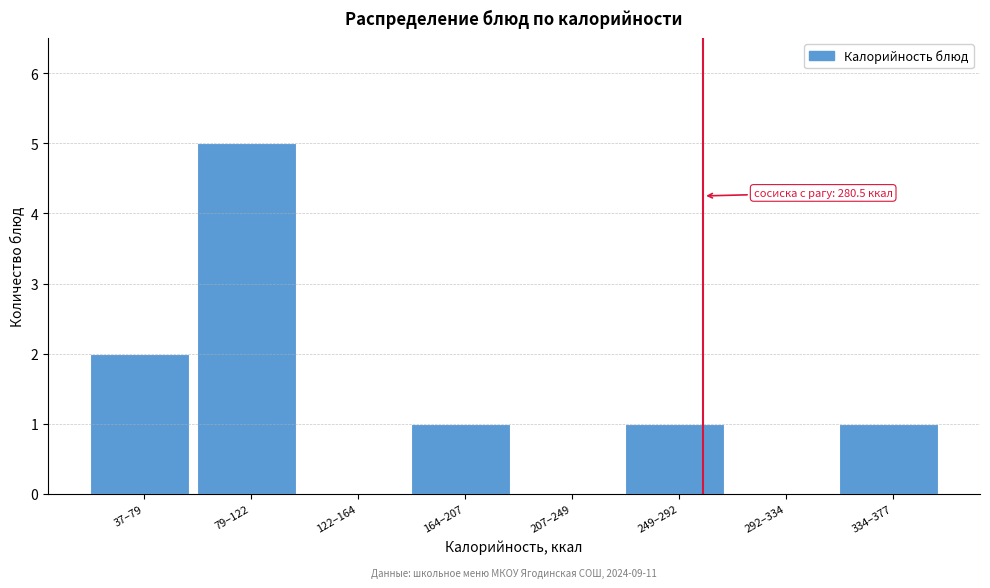

Reading left to right, extract all data points from this chart.

37–79=2	79–122=5	122–164=0	164–207=1	207–249=0	249–292=1	292–334=0	334–377=1